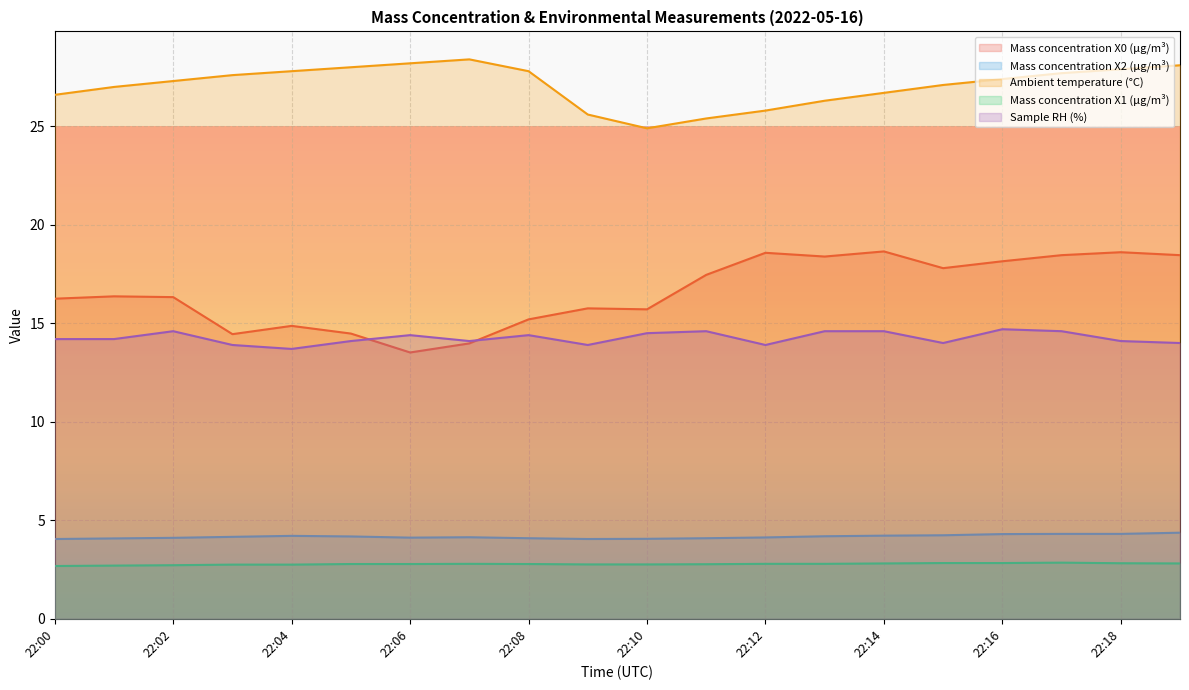

Which series has the largest range (max minus min)?

Mass concentration X0 (μg/m³)